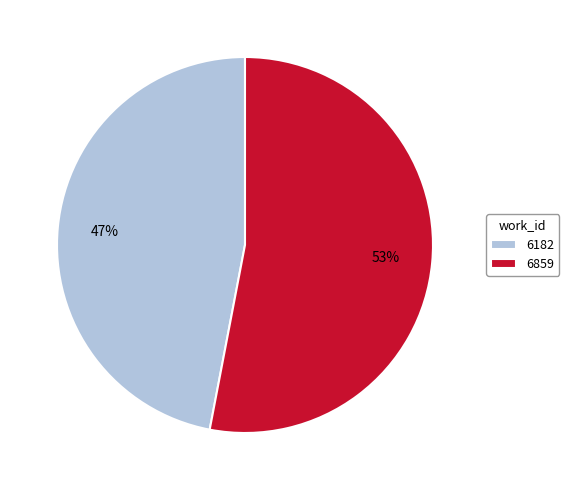

To the nearest percent, what percentage of the pie is 6859?

53%